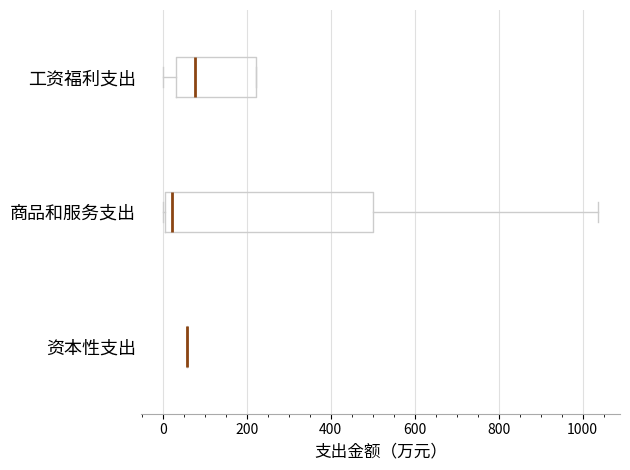

Reading bottom to top, transcribe this box plot: for each box, give where its median line is, the range the box spans, and where its two whiskers end, as read against the x-axis. The values are not printed on the chart, so give them approximately, as read against the axis.

资本性支出: box collapsed to a line at 60, whiskers 60 to 60
商品和服务支出: median 20, box 0 to 500, whiskers 0 to 1040
工资福利支出: median 80, box 40 to 220, whiskers 0 to 220